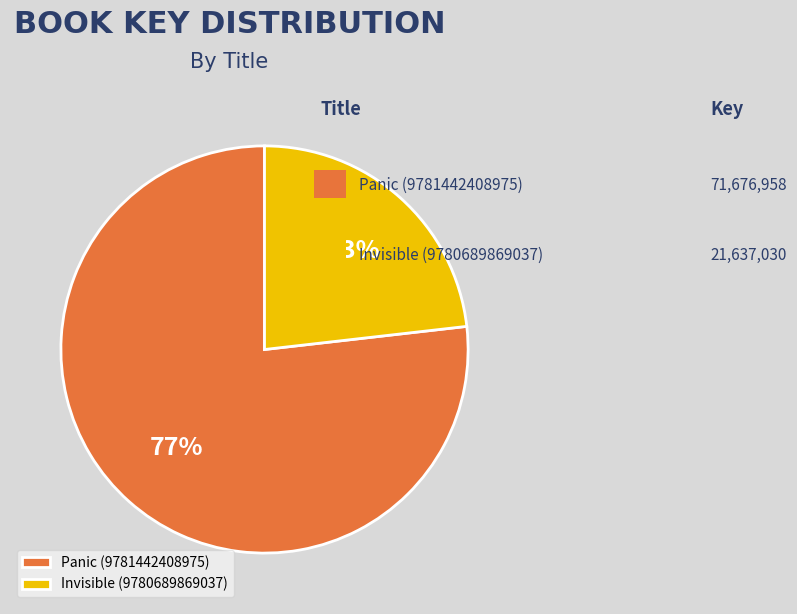

The Invisible (9780689869037) slice represents 23% of the pie. True or false?

True